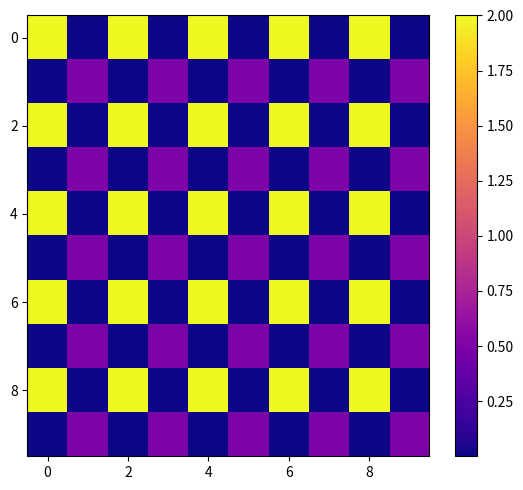

How many series are shown in this chart?

10